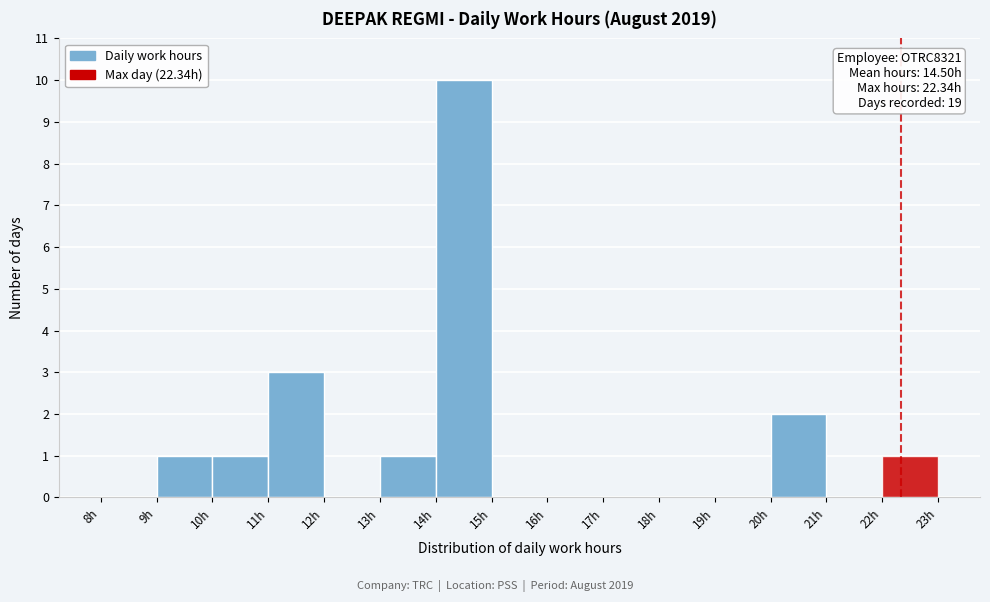

Which range on the x-axis has the tallest bar?

14 to 15